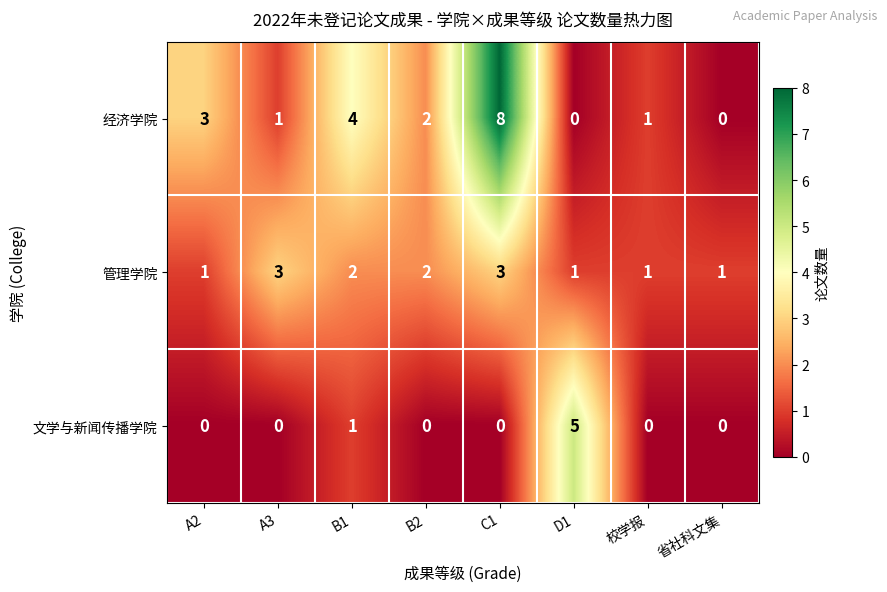

How many values in 经济学院 are above zero?

6